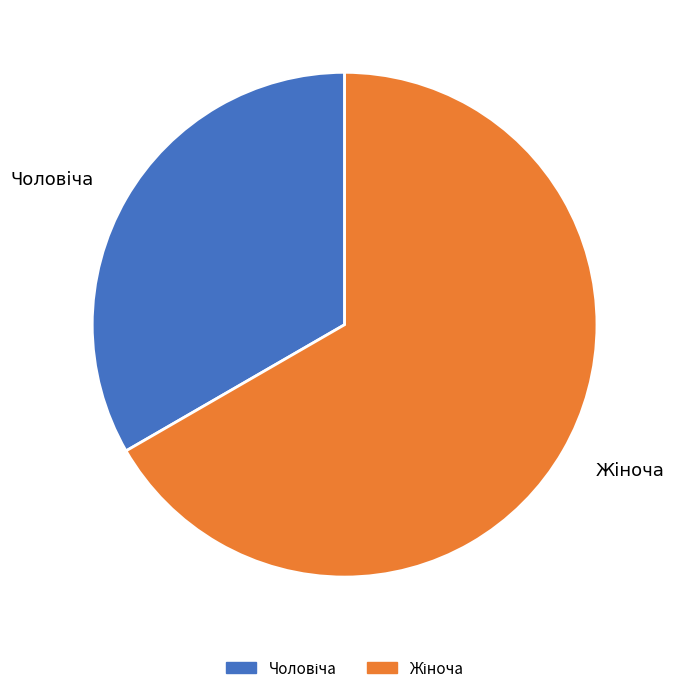

Is there any slice that represents more than half of the pie?

Yes